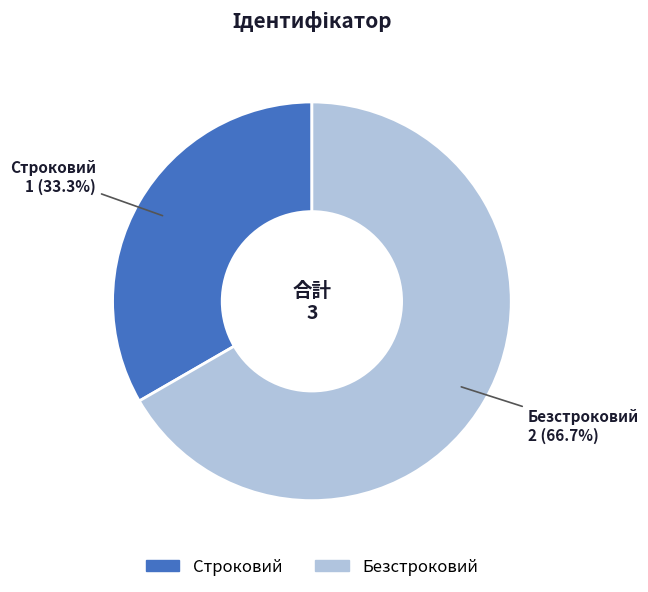

Which has a higher value, Безстроковий or Строковий?

Безстроковий